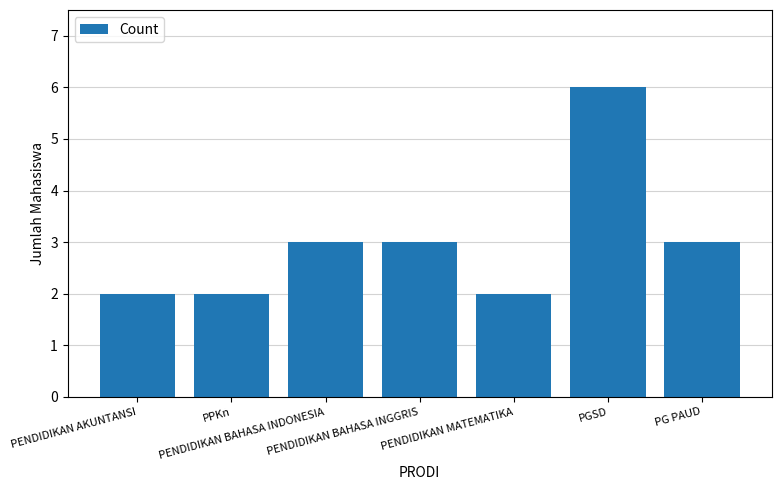

What is the value of the 1st bar from the left?

2